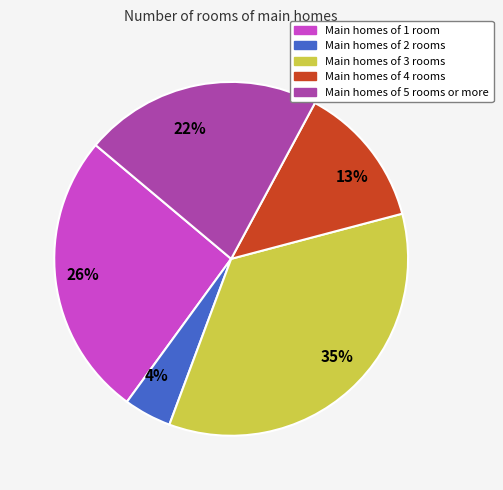

To the nearest percent, what is the difference between the Main homes of 1 room and Main homes of 5 rooms or more slice percentages?

4%